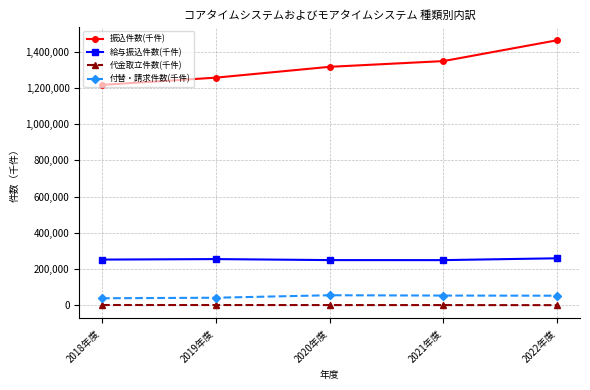

Does the chart have visible grid lines?

Yes